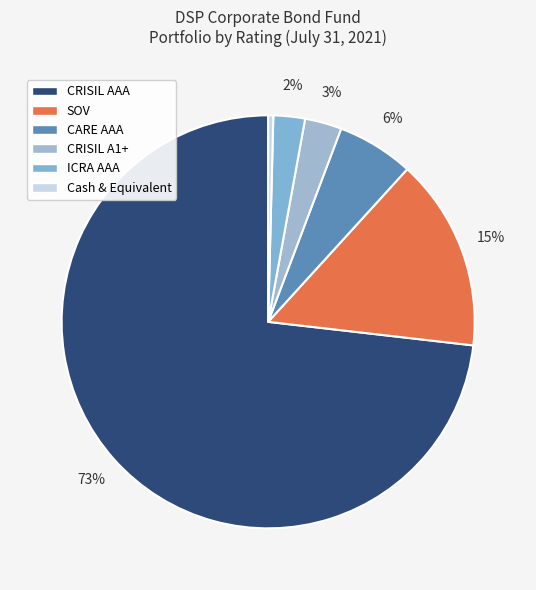

What is the smallest slice in the pie chart?

Cash & Equivalent